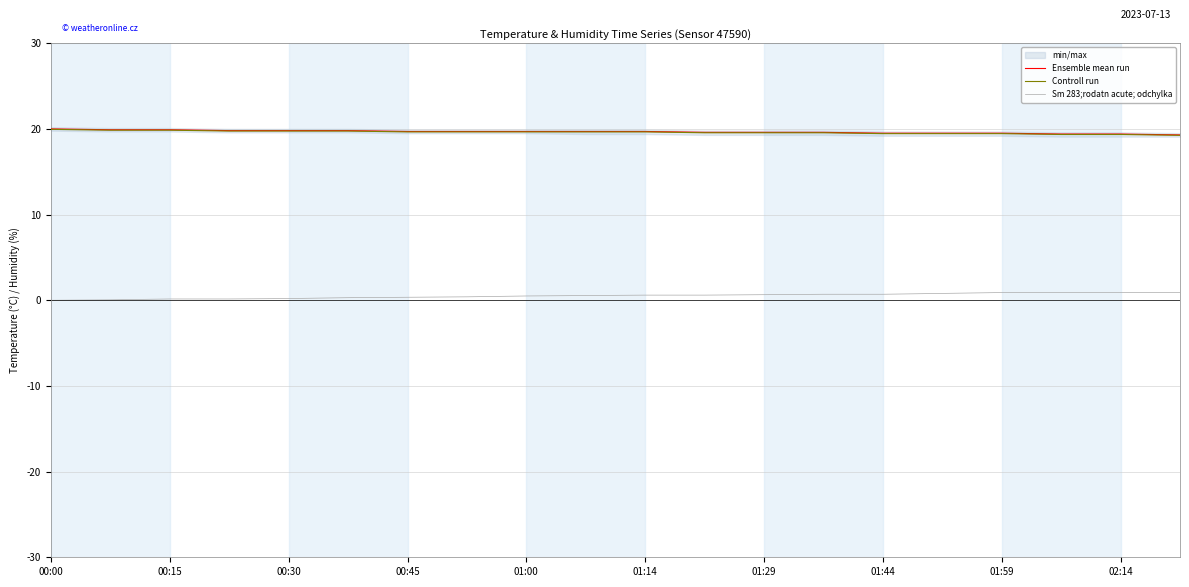

How many data points in Sm 283;rodatn acute; odchylka are above 0?

19